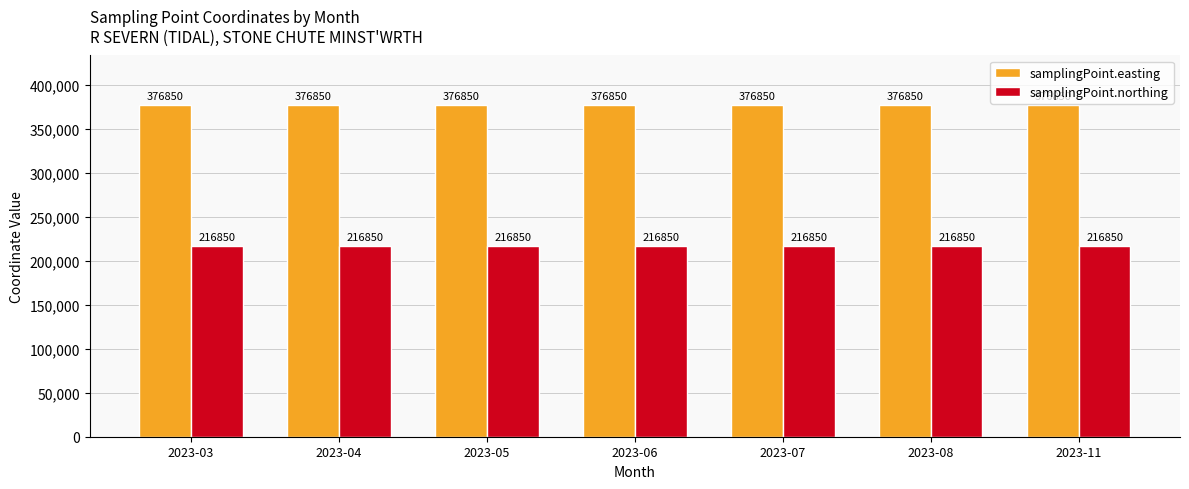

What is the value of the samplingPoint.easting bar at the 6th from the left?

376850